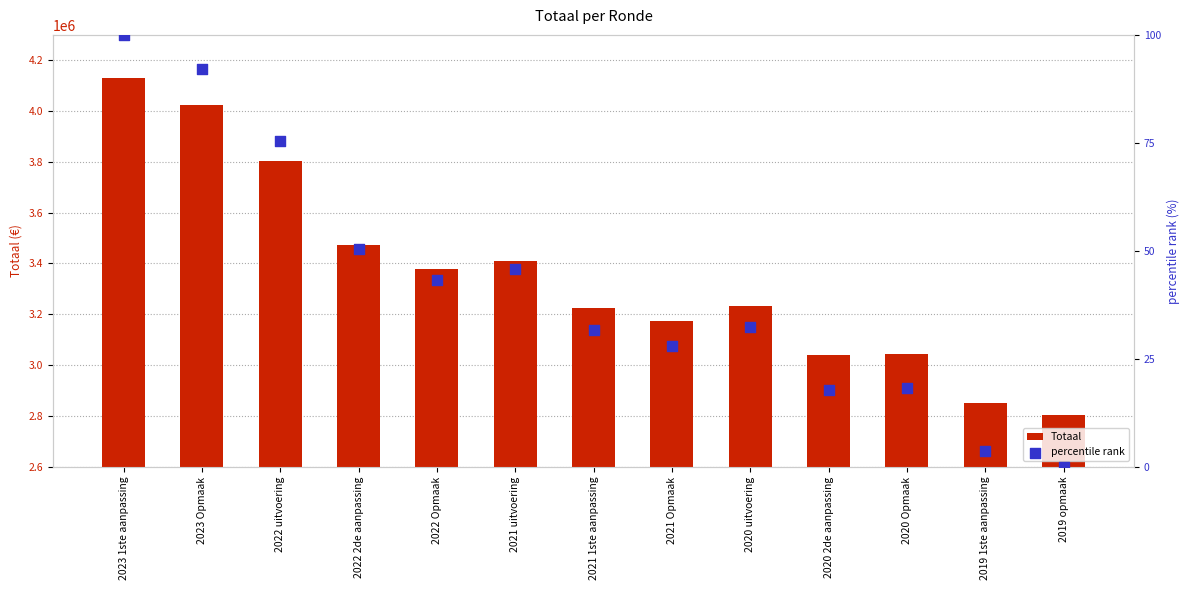

At which category is the sum across all series the highest?

2023 1ste aanpassing